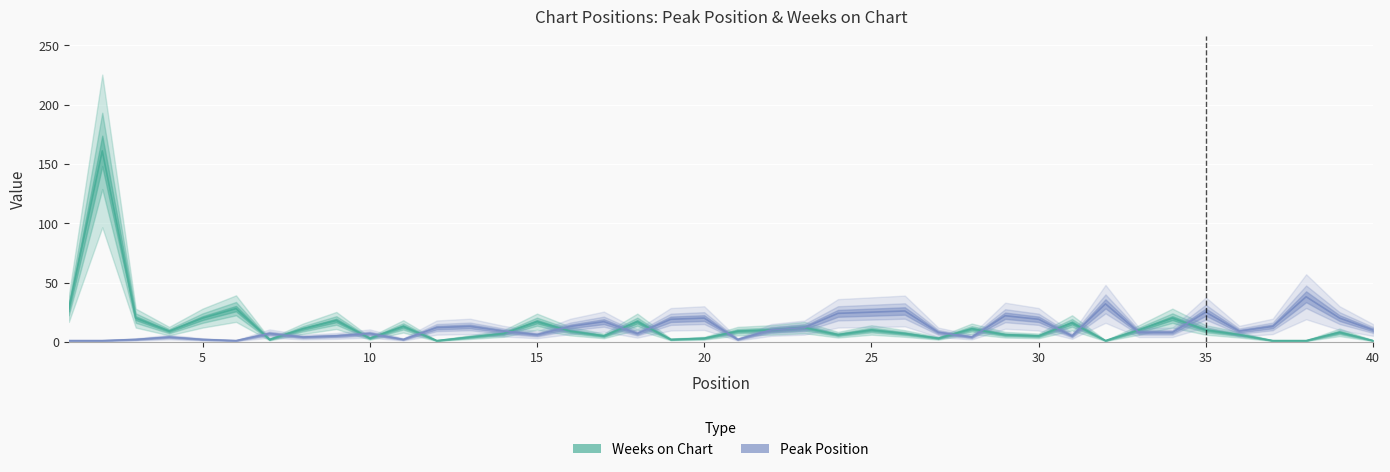

Does the chart display data point markers on the line(s)?

No